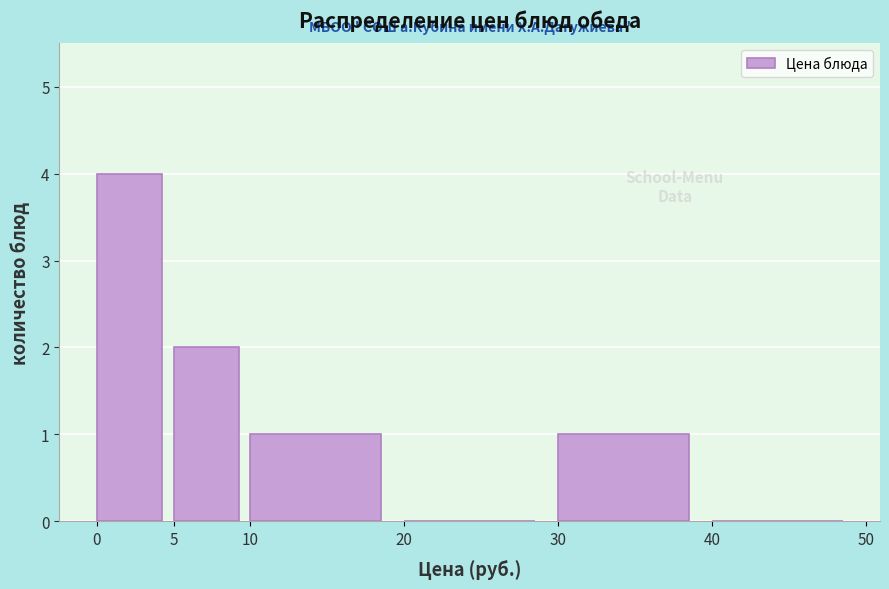

Reading left to right, transcribe this chart: for each bar, give the range it covers on the x-axis and its height. The values are not printed on the chart, so give them approximately, as read against the axis.

0 to 5: 4
5 to 10: 2
10 to 20: 1
20 to 30: 0
30 to 40: 1
40 to 50: 0